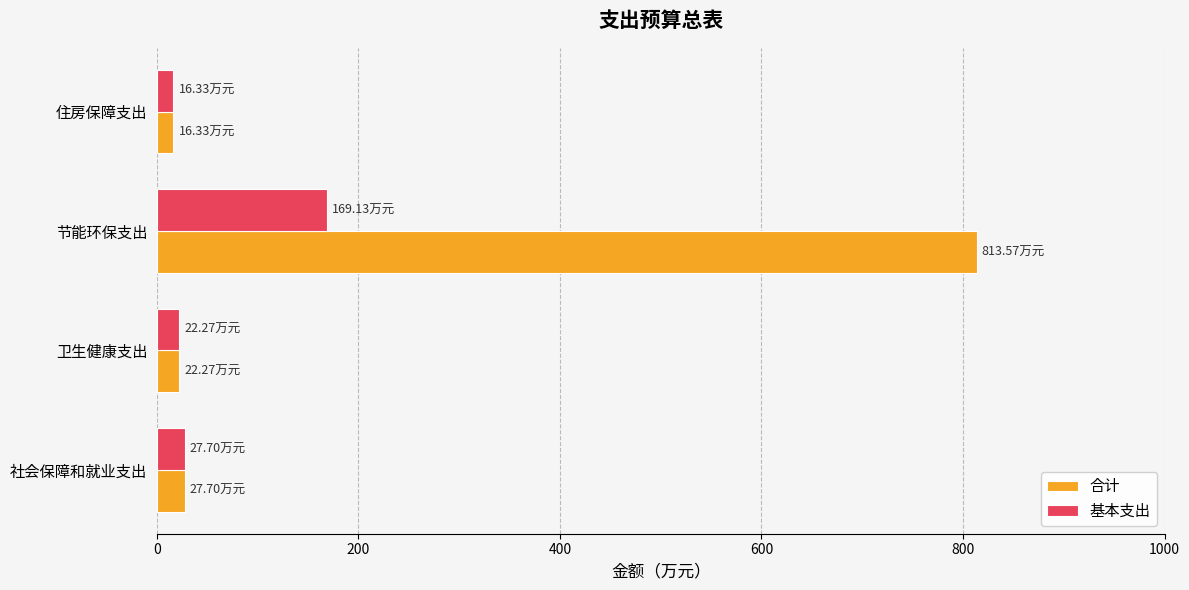

Which series has the largest range (max minus min)?

合计